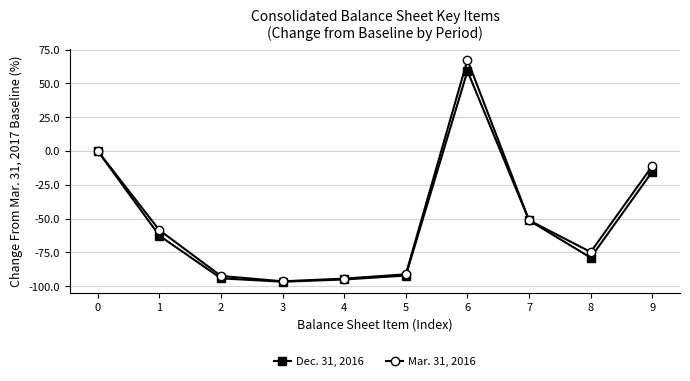

What is the sum of all Dec. 31, 2016 values?

-527.2